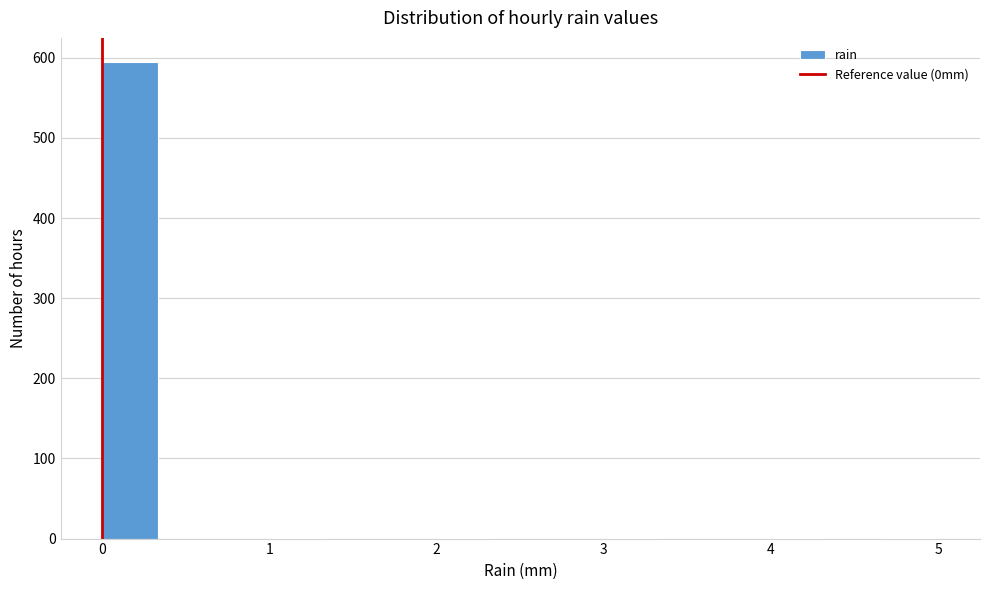

Around what value on the x-axis is the tallest bar? Give the approximate position of its centre, as read against the axis.

0.2